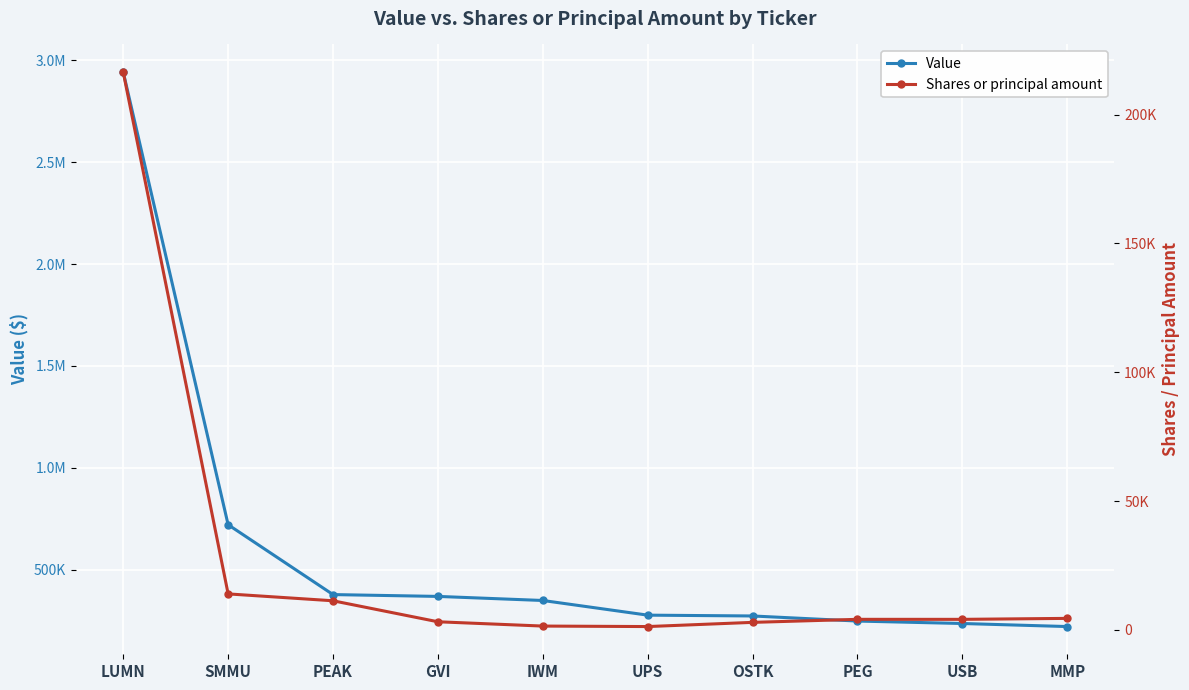

What are all the series names shown in the legend?

Value, Shares or principal amount